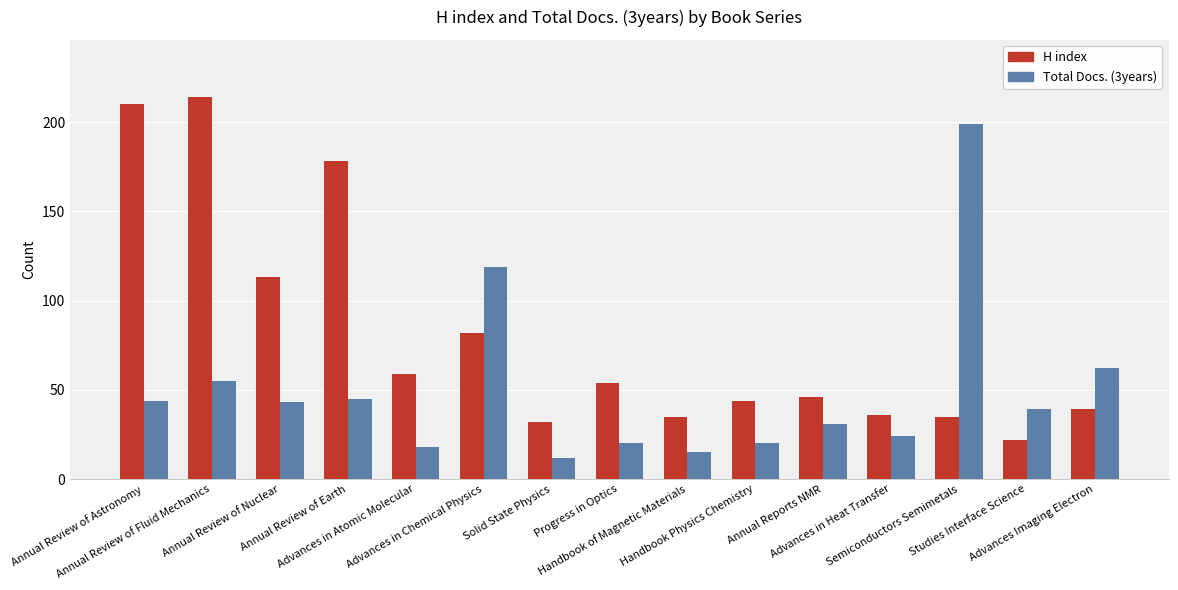

What is the difference between the H index values at Progress in Optics and Solid State Physics?

22